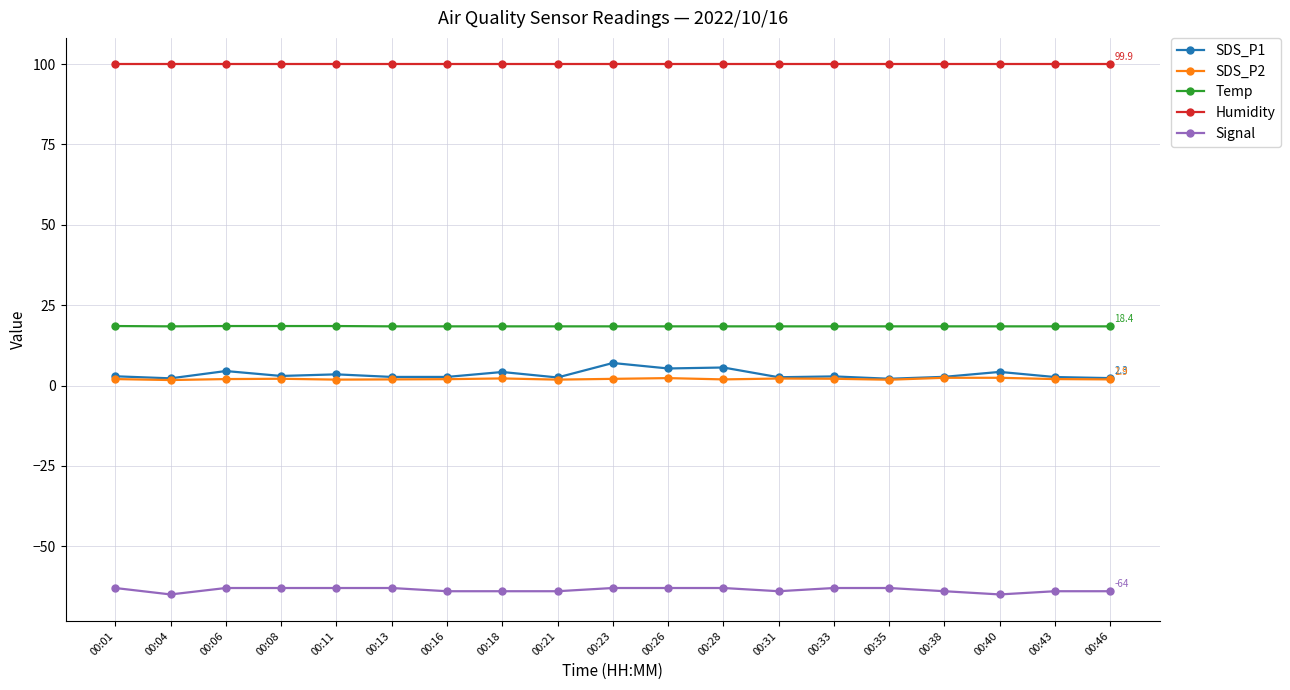

At how many categories does at least one series exceed 13?

19